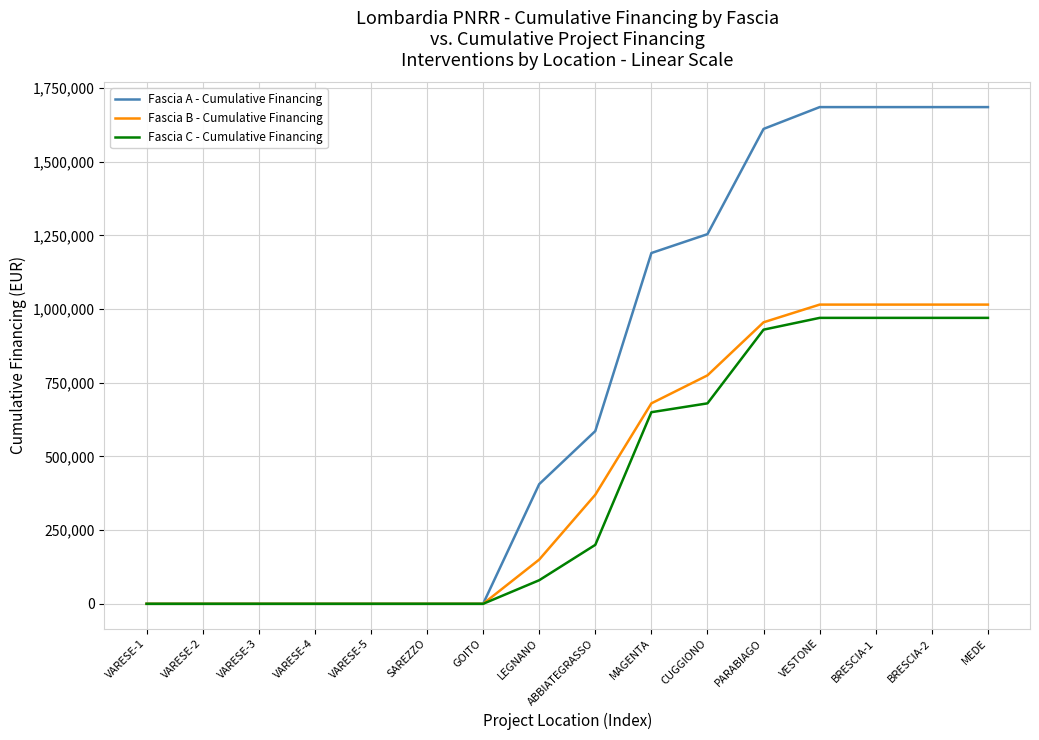

Rank the series at ABBIATEGRASSO from highest to lowest value.

Fascia A - Cumulative Financing, Fascia B - Cumulative Financing, Fascia C - Cumulative Financing